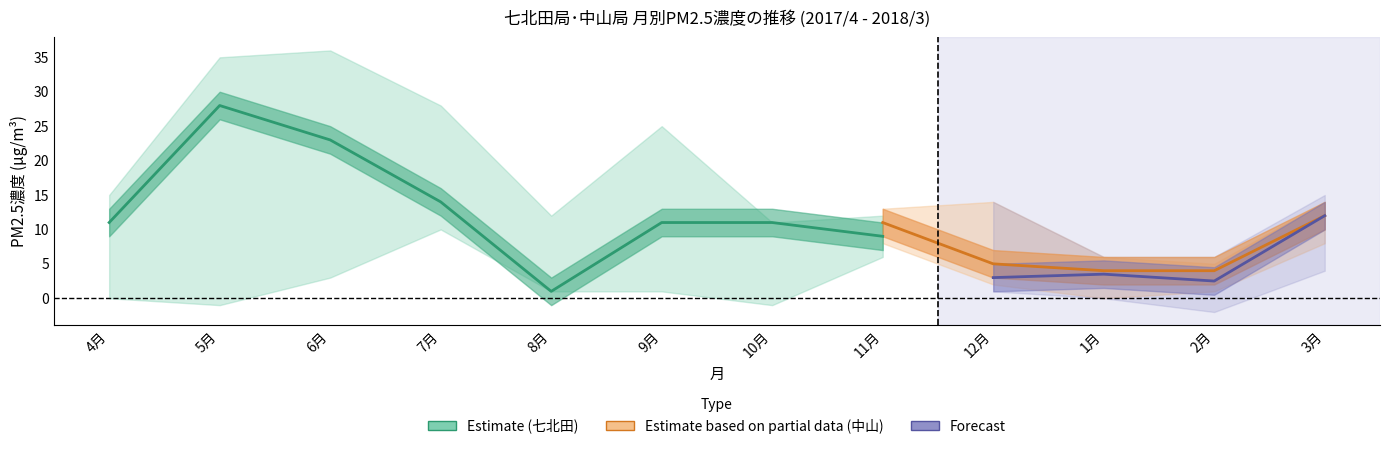

How many interior local valleys does the 中山 series have?

1